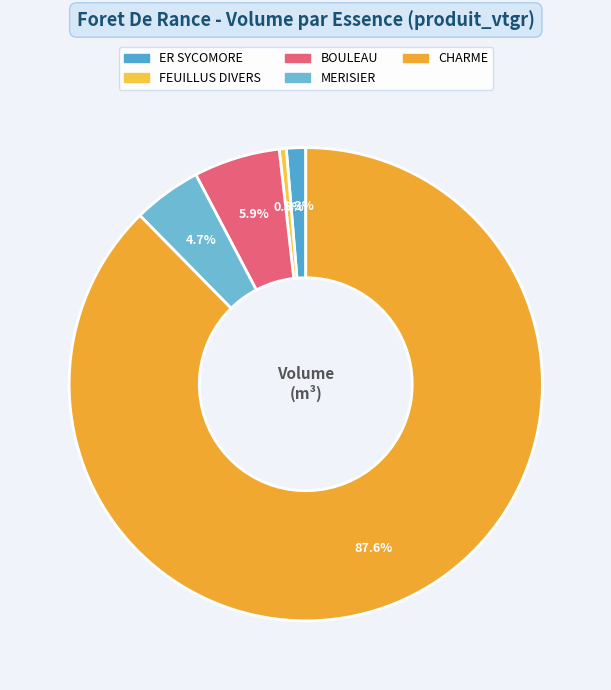

To the nearest percent, what is the difference between the largest and smallest slice percentages?

87%